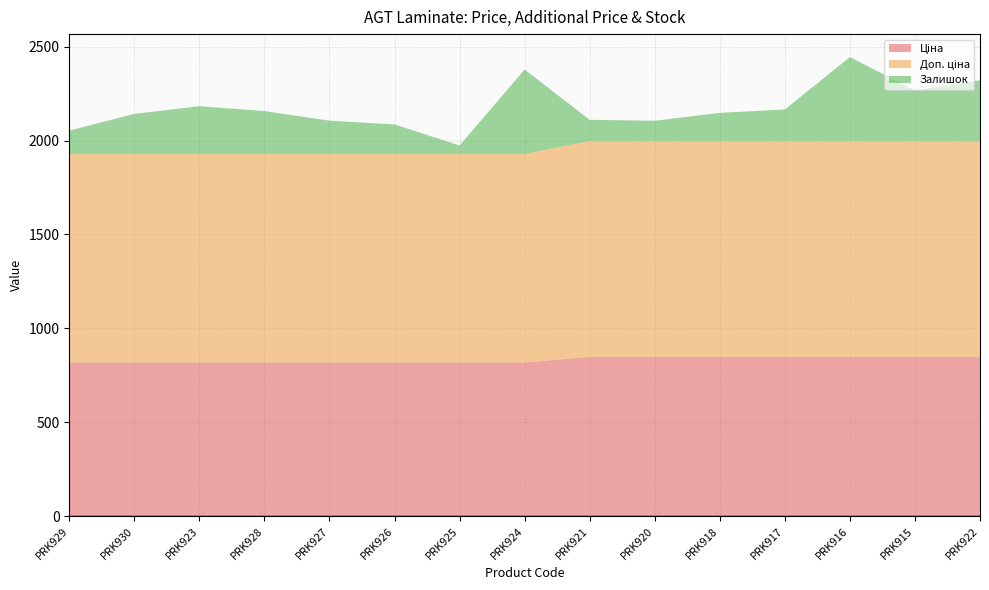

Reading right to left, transcribe all the data shown in this chart.

Ціна: 848.4	848.4	848.4	848.4	848.4	848.4	848.4	818.5	818.5	818.5	818.5	818.5	818.5	818.5	818.5
Доп. ціна: 1149.7	1149.7	1149.7	1149.7	1149.7	1149.7	1149.7	1109.2	1109.2	1109.2	1109.2	1109.2	1109.2	1109.2	1109.2
Залишок: 322.0	268.0	446.0	167.0	149.0	107.0	112.0	450.0	46.0	158.0	178.0	229.0	255.0	214.0	125.0